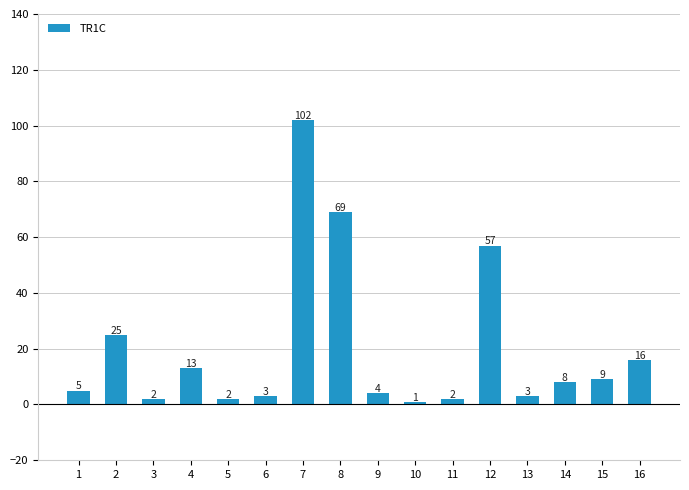

How many data points does each series have?

16